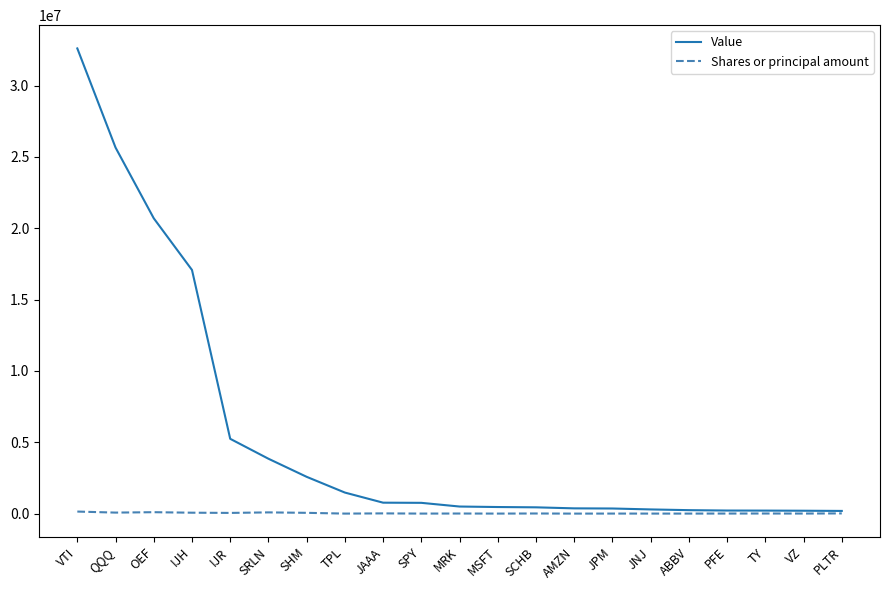

What is the sum of all Shares or principal amount values?

633778